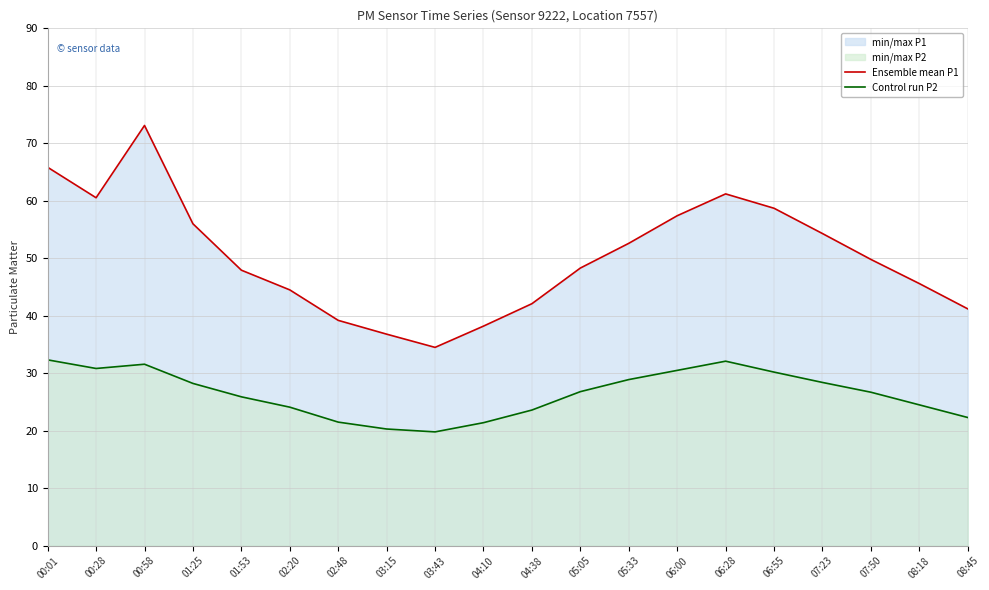

What is the approximate value of Control run P2 at 01:25?

28.2